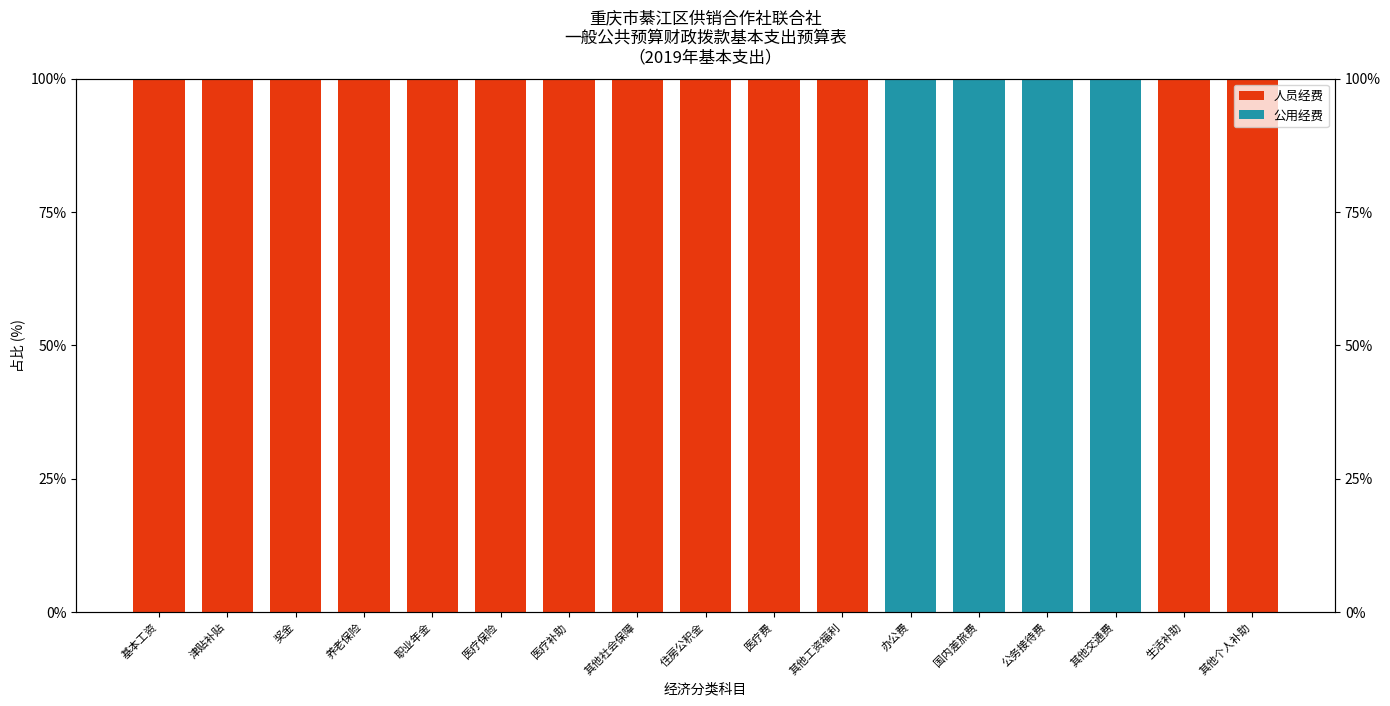

Rank the series by their maximum value, from lowest to highest.

人员经费, 公用经费